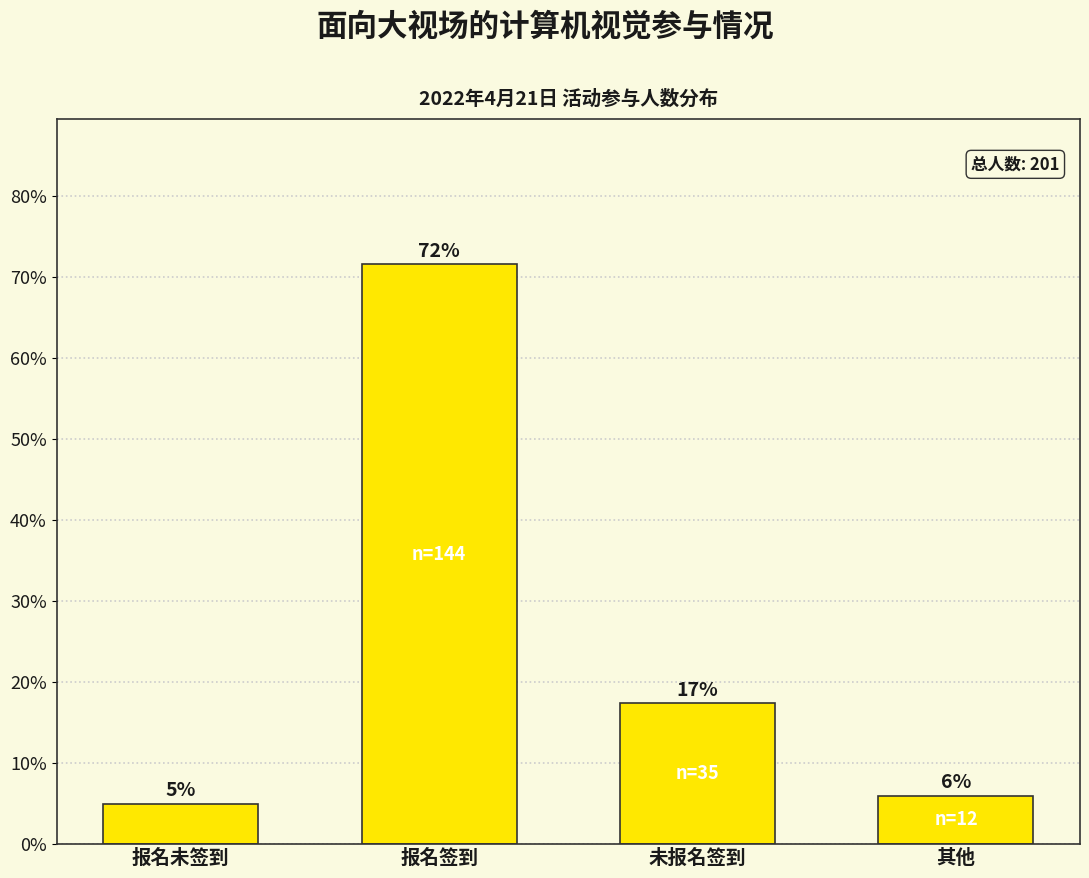

What is the sum of all values?

100.0